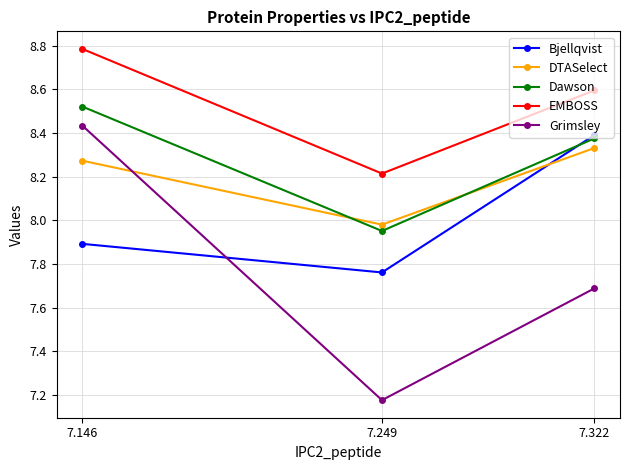

How many lines are shown in the chart?

5